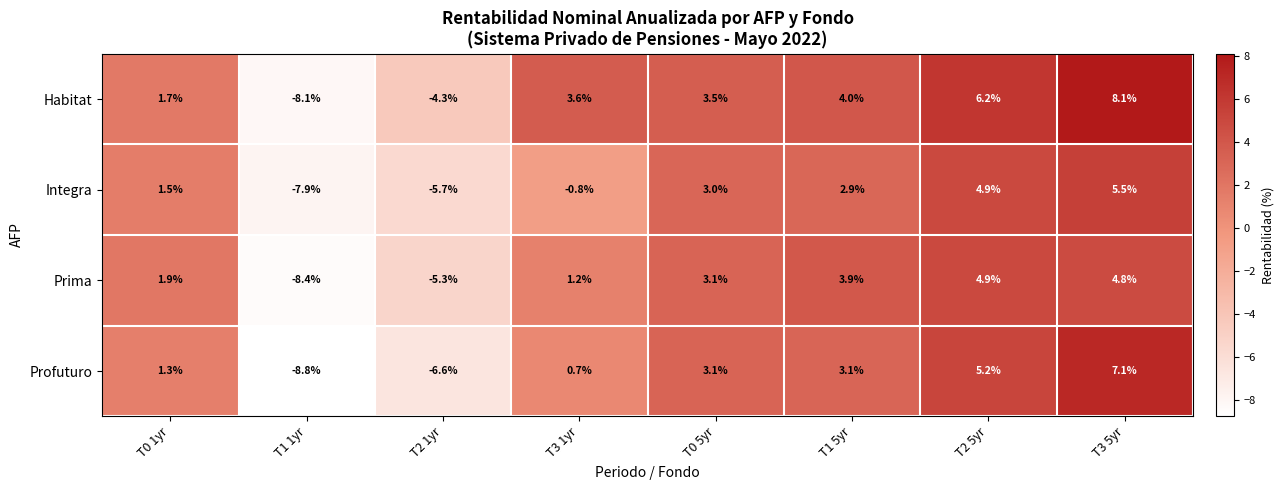

How many series are shown in this chart?

4